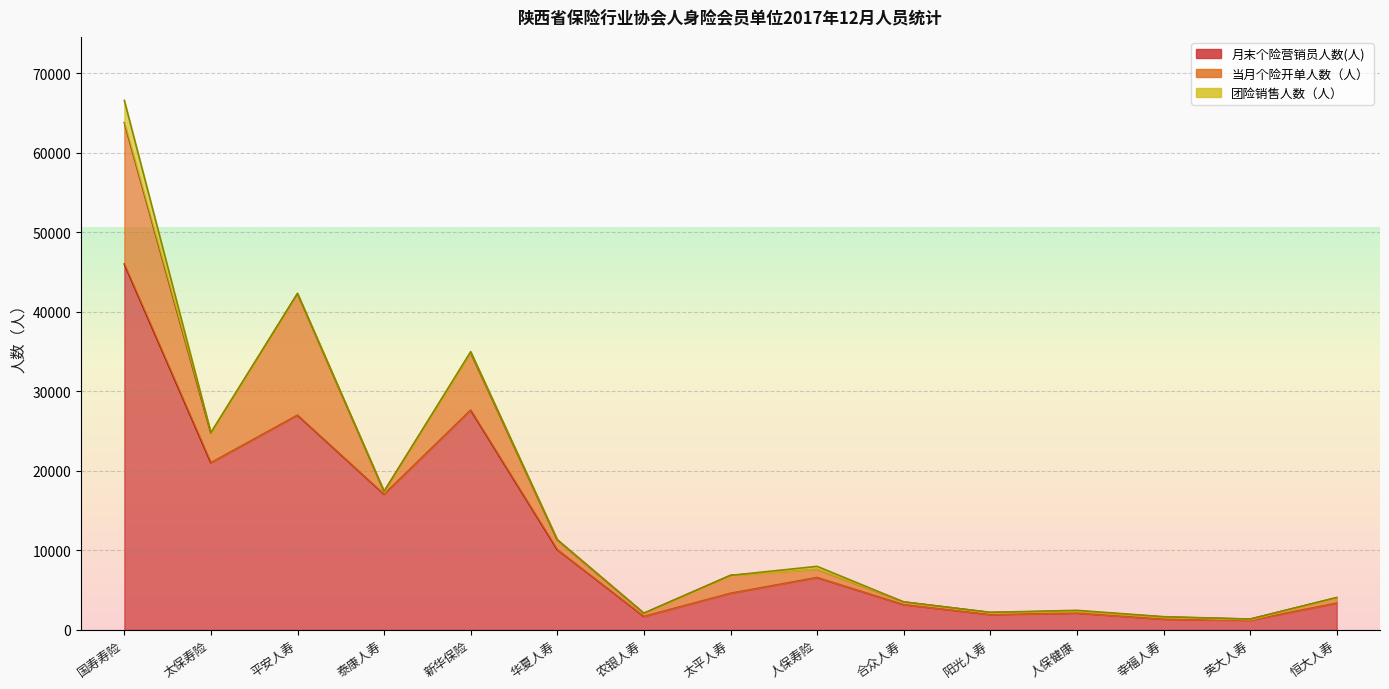

True or false: 当月个险开单人数（人） and 月末个险营销员人数(人) cross at least once.

False